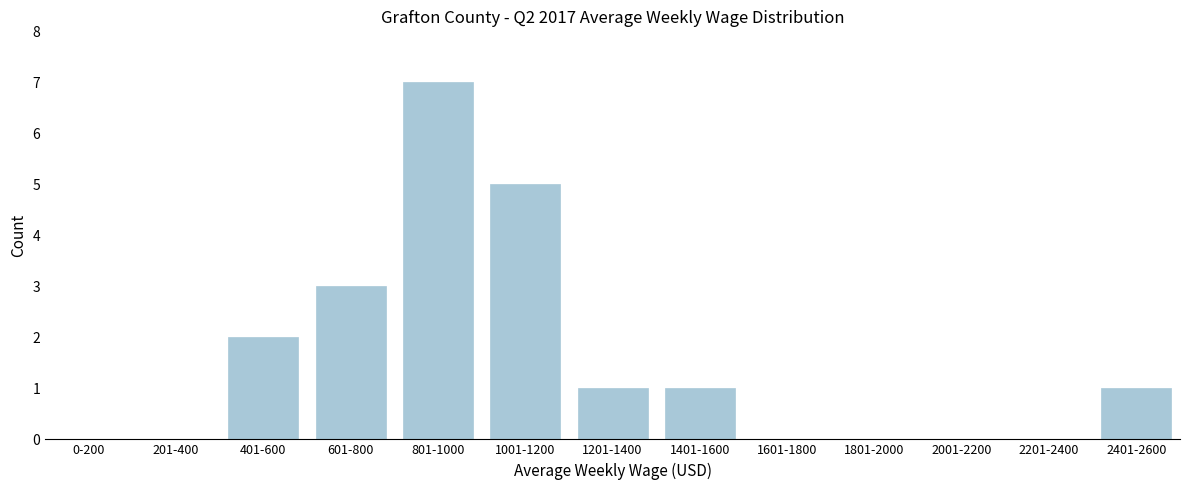

Reading left to right, list all the values displayed in this chart.

0-200=0	201-400=0	401-600=2	601-800=3	801-1000=7	1001-1200=5	1201-1400=1	1401-1600=1	1601-1800=0	1801-2000=0	2001-2200=0	2201-2400=0	2401-2600=1